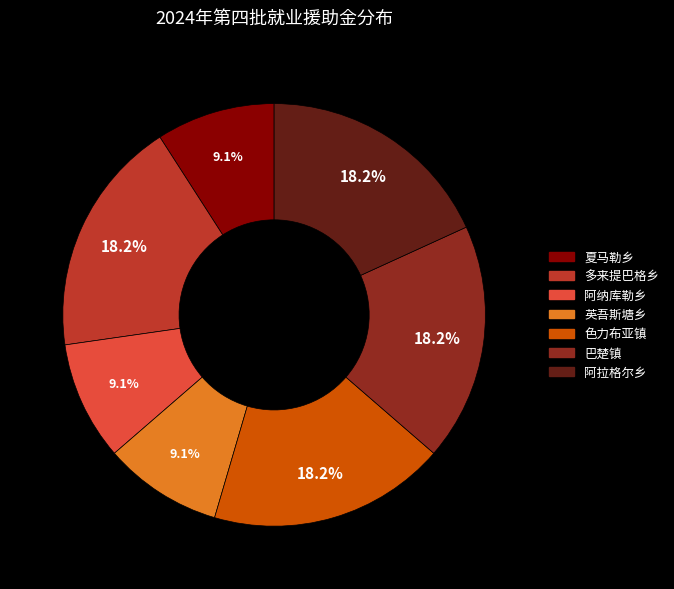

Is 夏马勒乡 the majority of the pie?

No